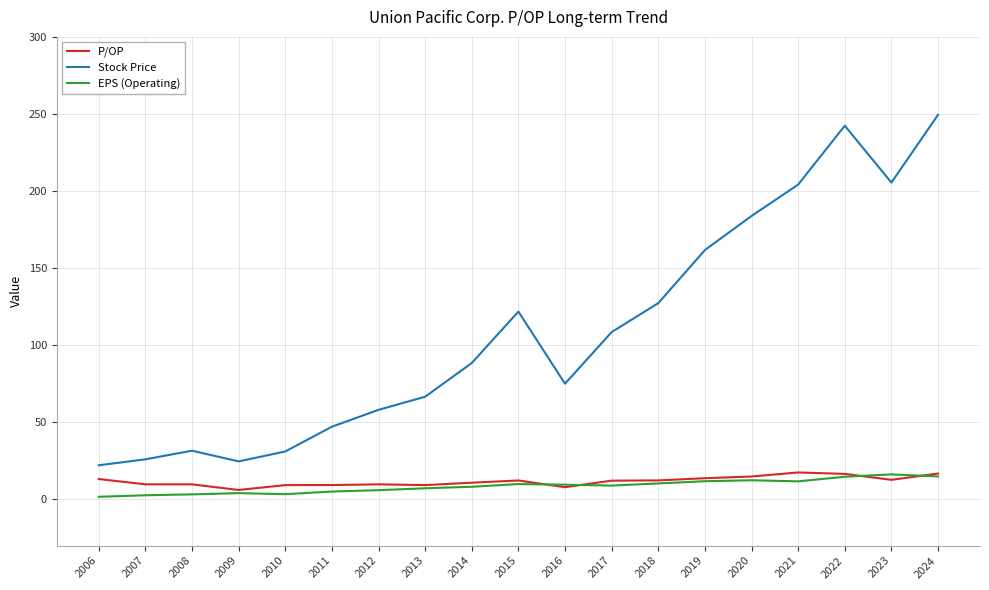

What are all the series names shown in the legend?

P/OP, Stock Price, EPS (Operating)